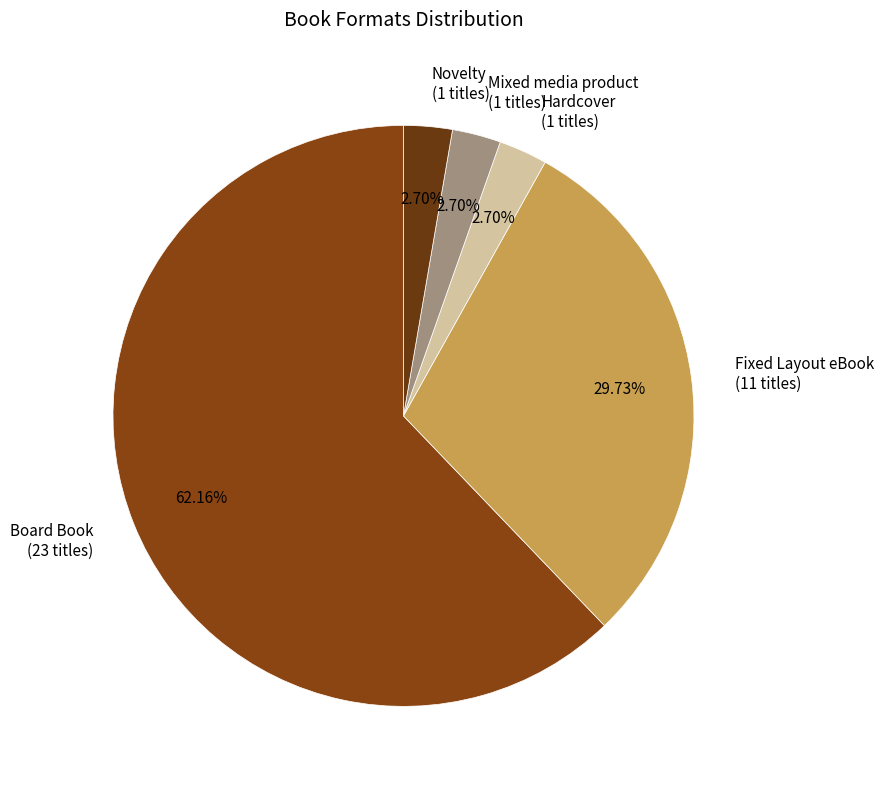

Combined, what portion of the pie is Mixed media product and Hardcover?

5.4%